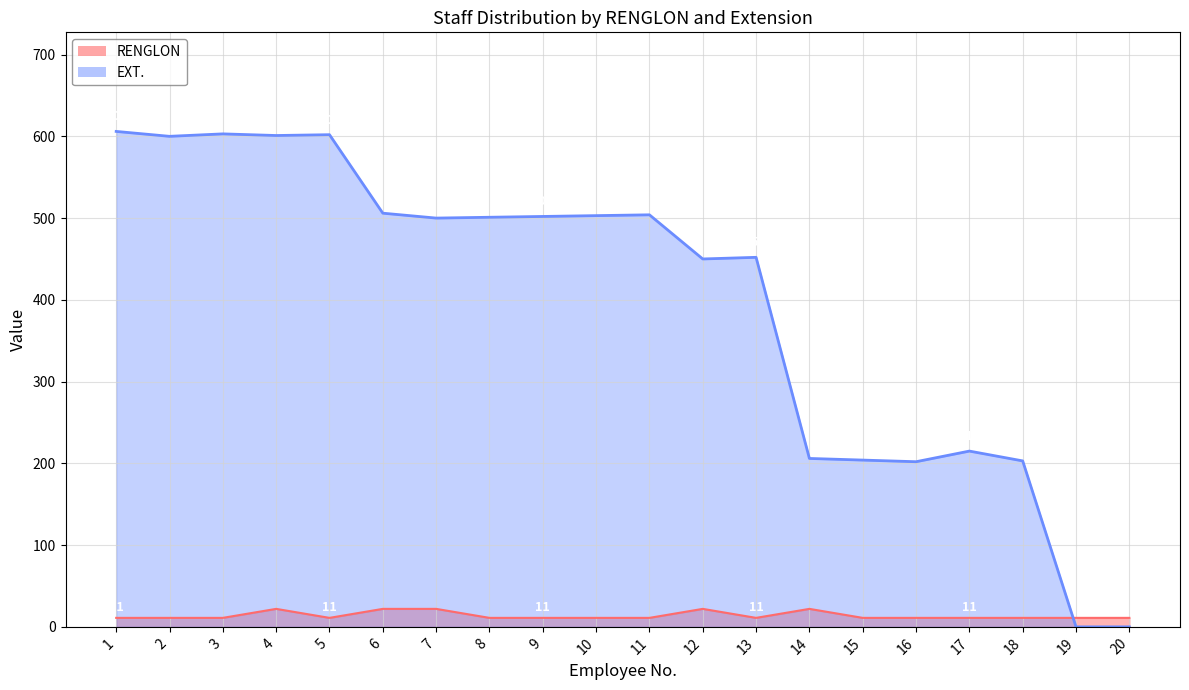

What are all the series names shown in the legend?

RENGLON, EXT.